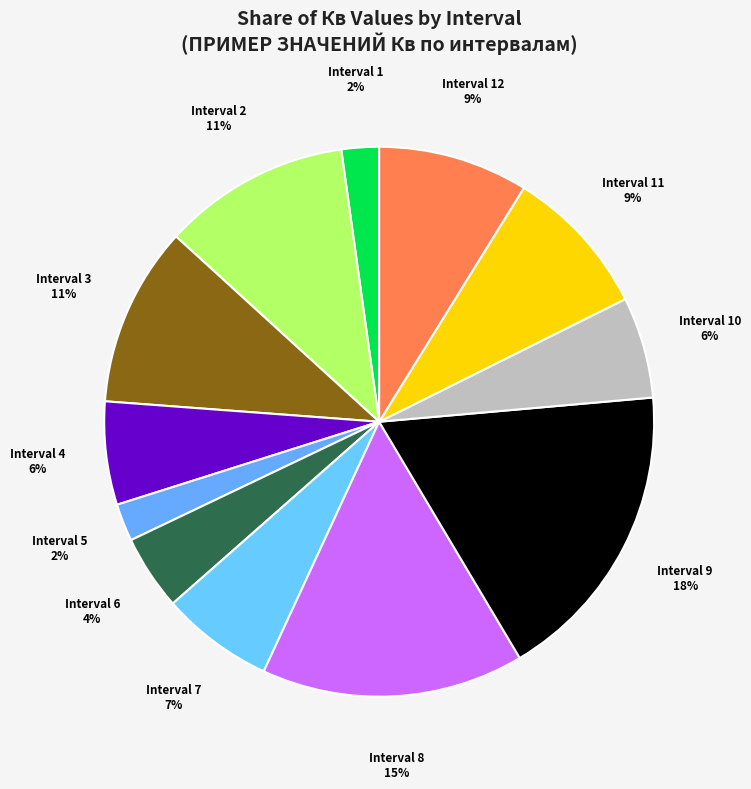

Rank the categories by value from lowest to highest.

1, 5, 6, 10, 4, 7, 11, 12, 3, 2, 8, 9